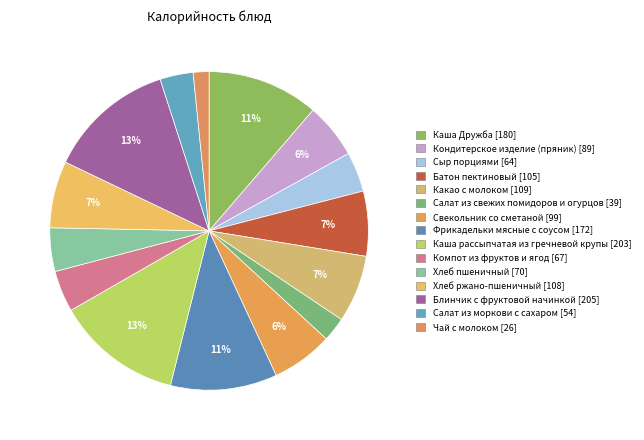

The Чай с молоком slice represents 2% of the pie. True or false?

True